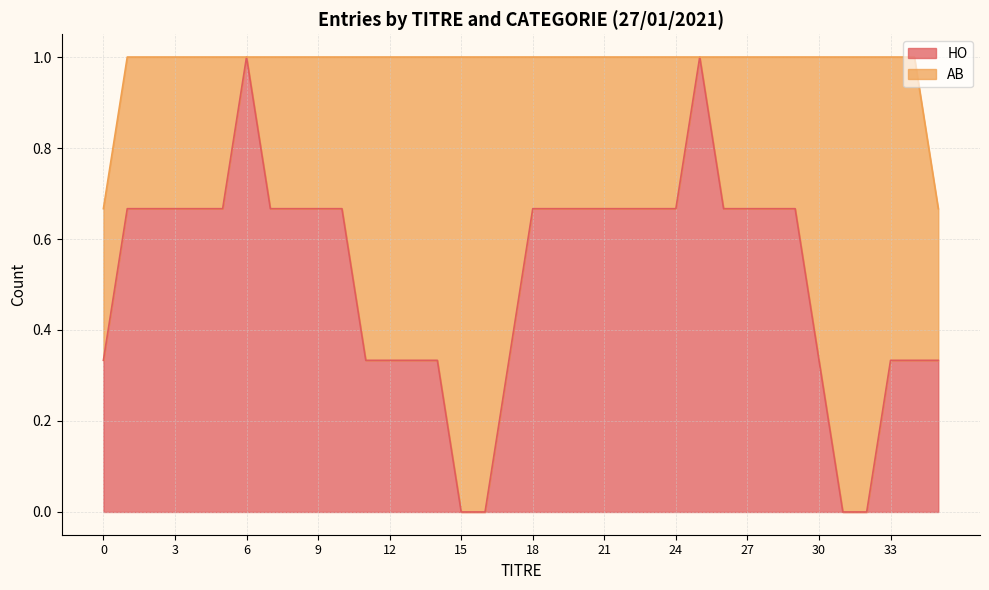

The AB series shows 1 at 31. True or false?

True